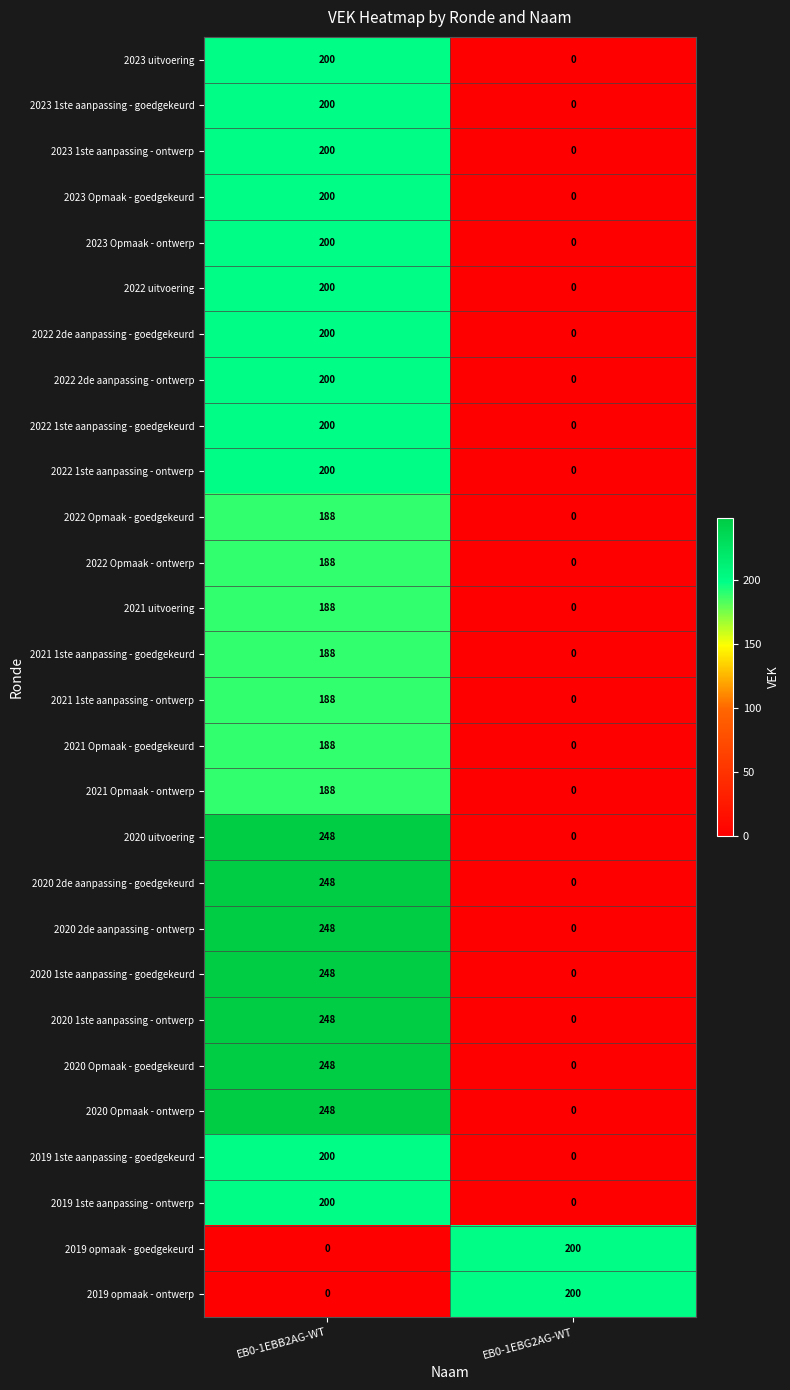

What is the maximum value for 2022 Opmaak - ontwerp?

188